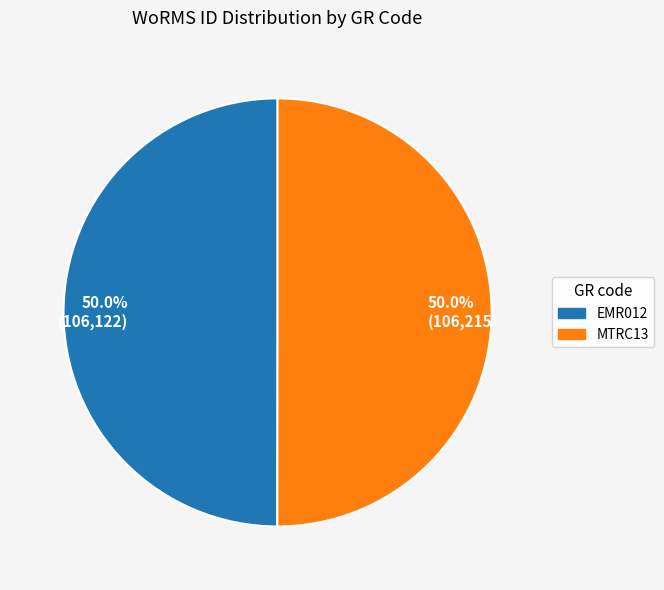

Combined, what portion of the pie is 50.0% (106,122) and 50.0% (106,215)?

100.0%